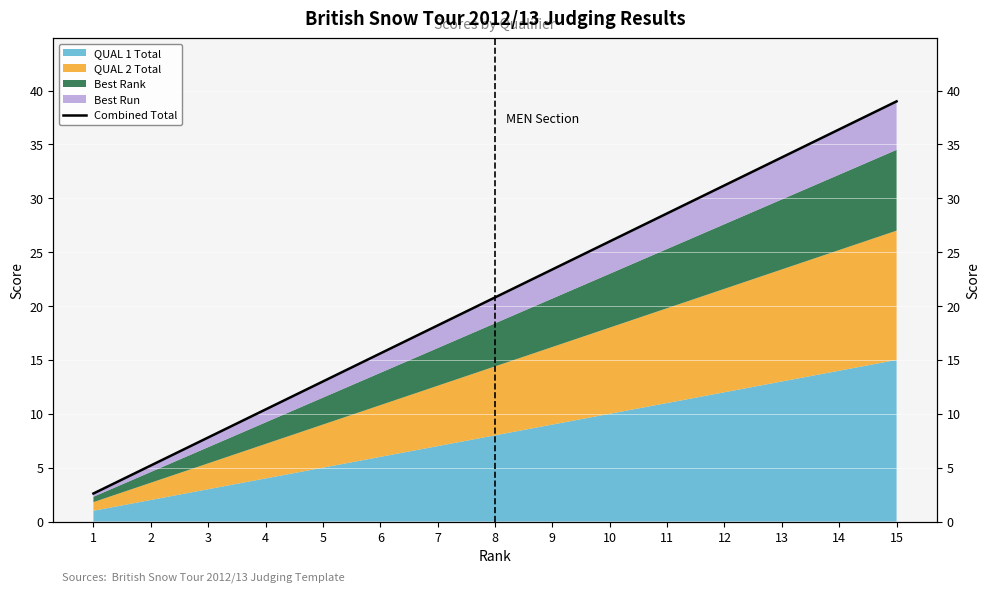

List the labels in order of value, smallest first.

1, 2, 3, 4, 5, 6, 7, 8, 9, 10, 11, 12, 13, 14, 15